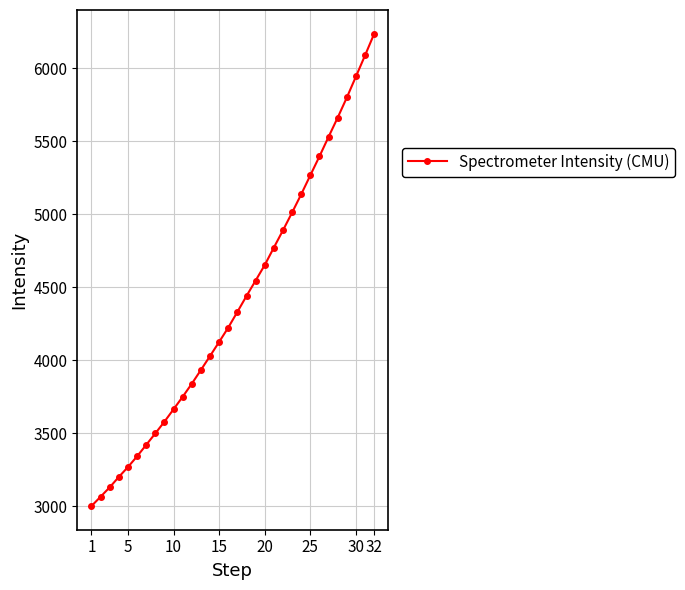

What is the value of the 3rd point from the left?

3129.0